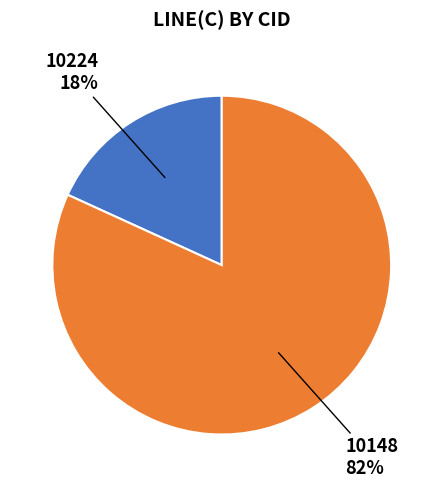

To the nearest percent, what is the difference between the largest and smallest slice percentages?

64%